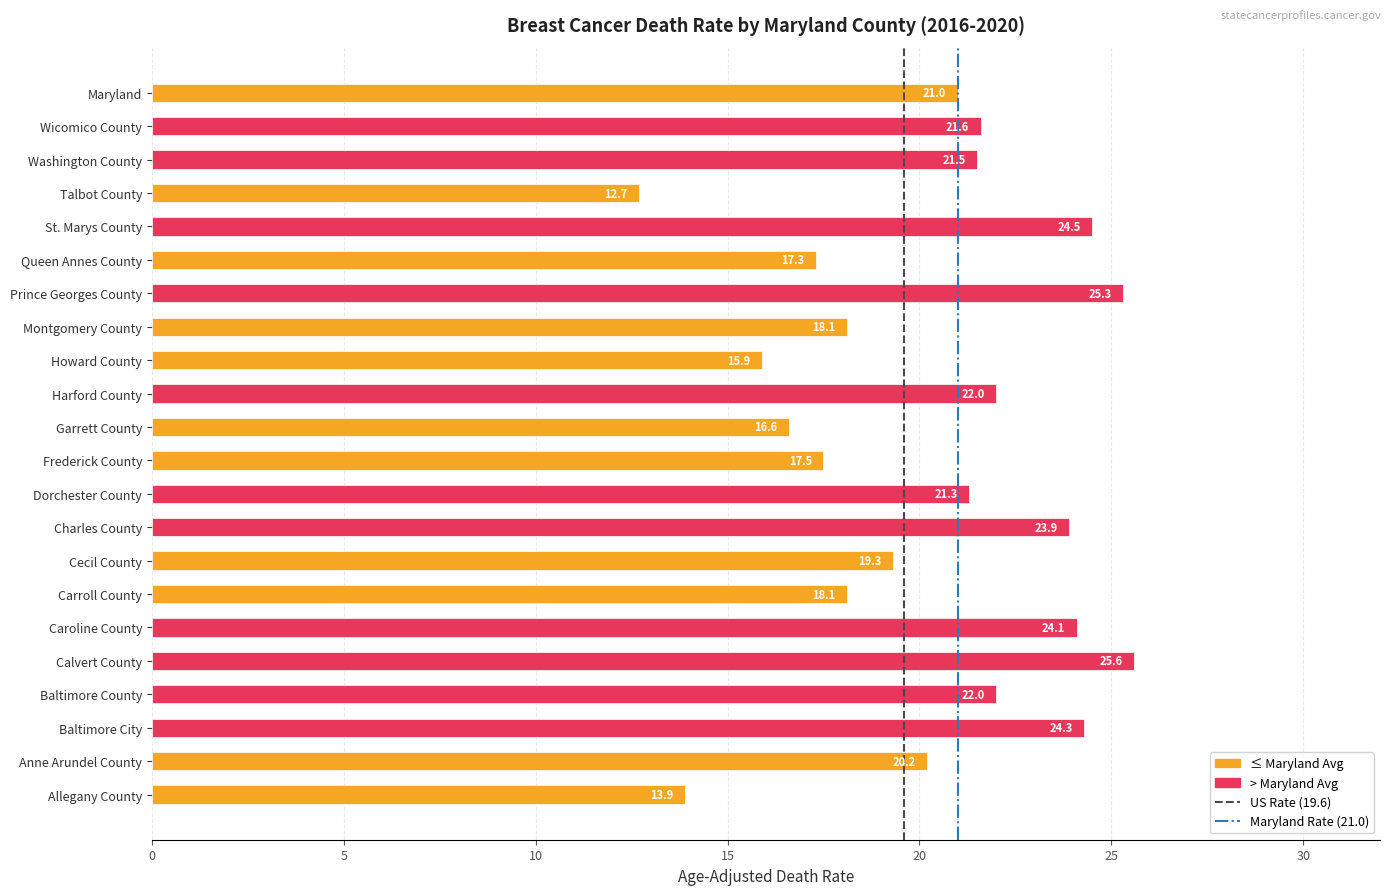

Reading bottom to top, what are all the values shown in this chart?

13.9	20.2	24.3	22.0	25.6	24.1	18.1	19.3	23.9	21.3	17.5	16.6	22.0	15.9	18.1	25.3	17.3	24.5	12.7	21.5	21.6	21.0